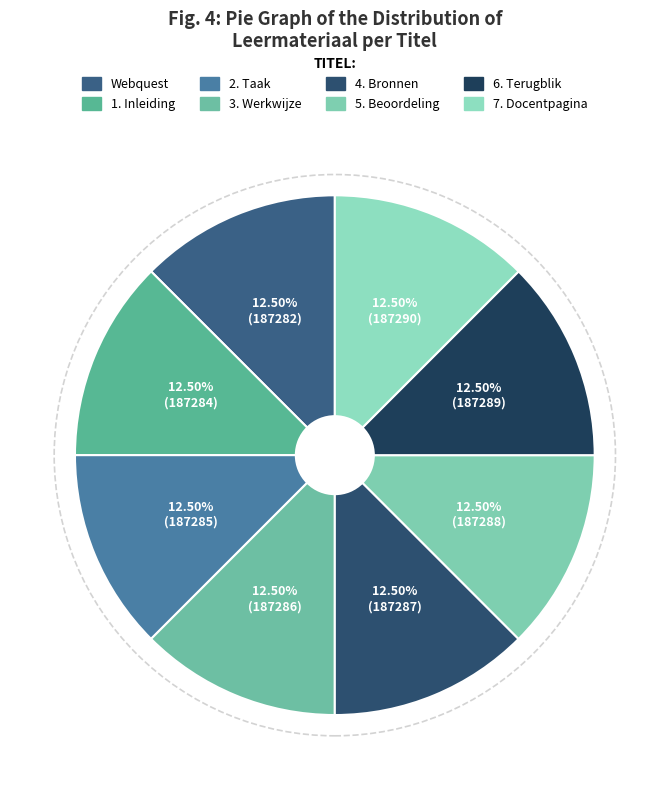

Which slice is the largest?

7. Docentpagina